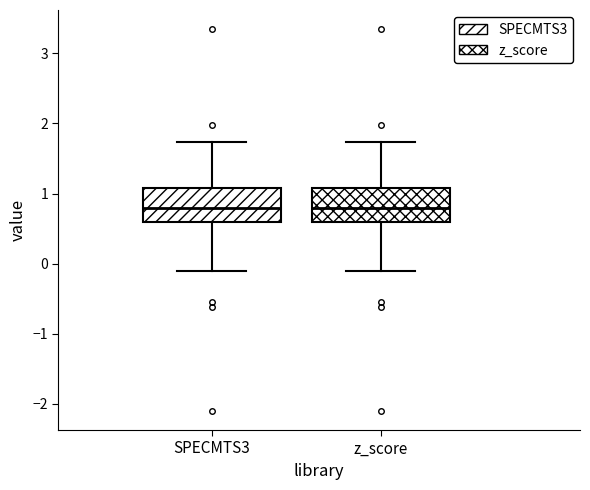

Reading left to right, read every box against the y-axis: the position of its median line, the range the box covers, and the ends of its whiskers. The values are not printed on the chart, so give them approximately, as read against the axis.

SPECMTS3: median 0.8, box 0.6 to 1.1, whiskers -0.1 to 1.7
z_score: median 0.8, box 0.6 to 1.1, whiskers -0.1 to 1.7